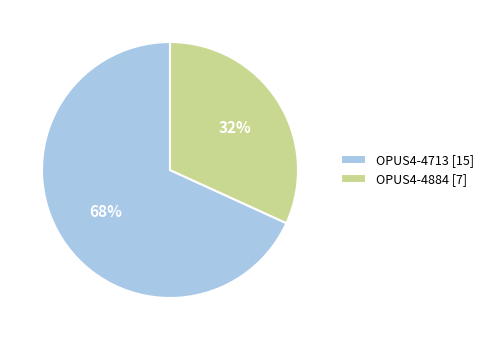

How many slices are in this pie chart?

2